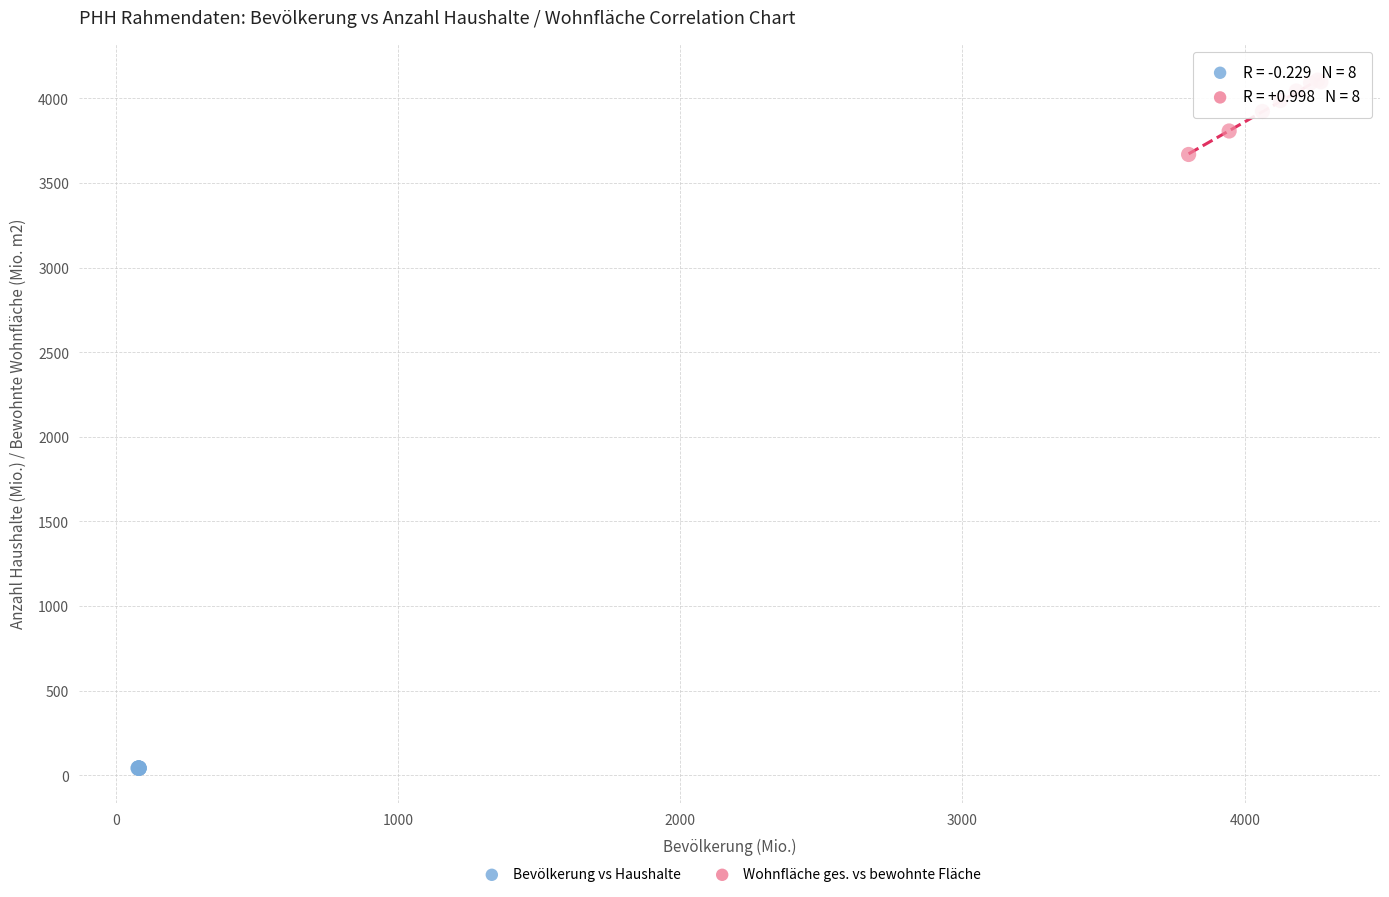

Which series reaches the maximum Y coordinate?

Wohnfläche ges. vs bewohnte Fläche